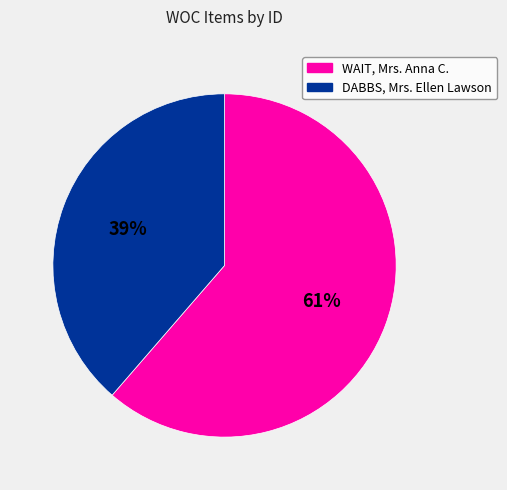

To the nearest percent, what portion does WAIT, Mrs. Anna C. represent?

61%